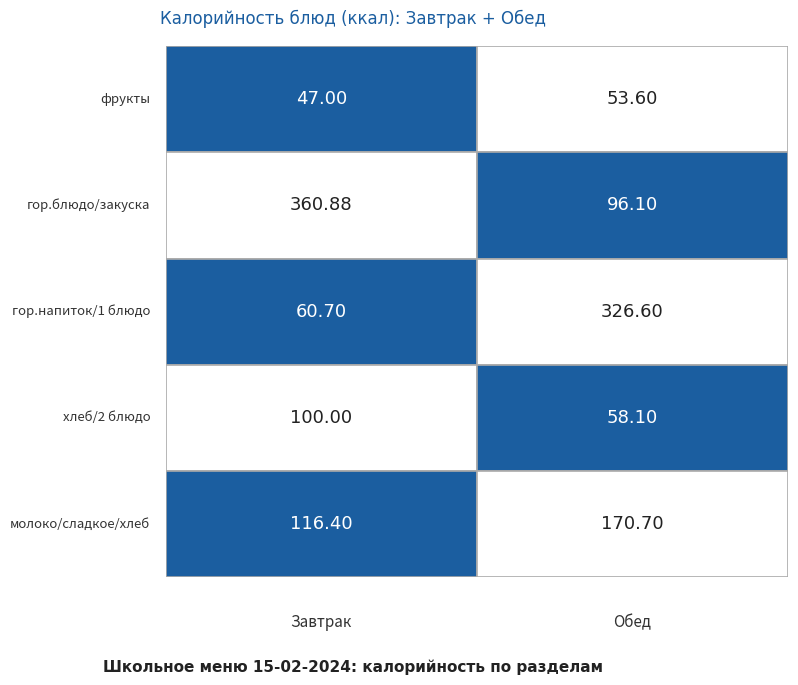

Reading left to right, transcribe all the data shown in this chart.

Завтрак: 47.0	360.9	60.7	100.0	116.4
Обед: 53.6	96.1	326.6	58.1	170.7